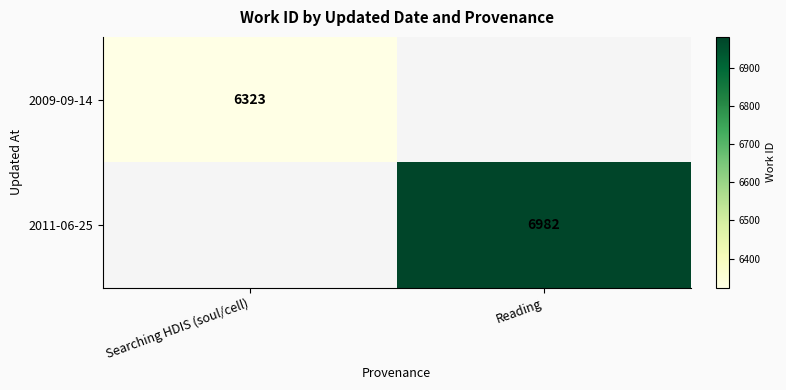

Is it true that 2009-09-14 equals 9142 at Searching HDIS (soul/cell)?

False